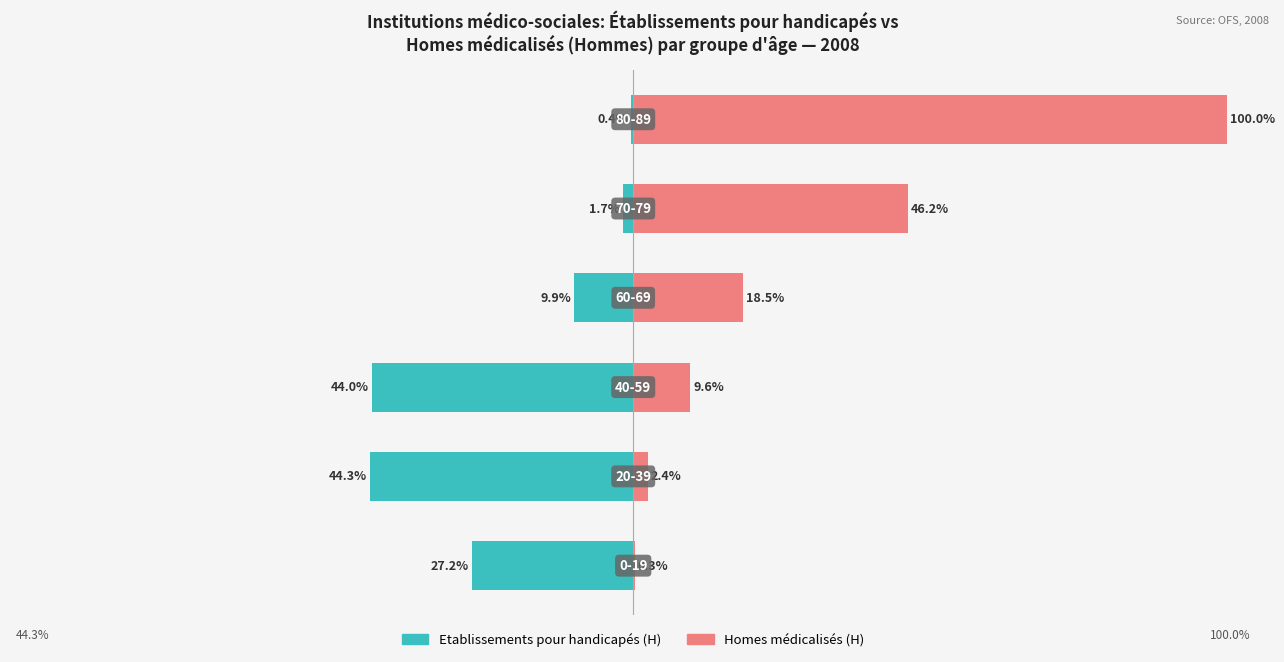

How many bars are there in each group?

2